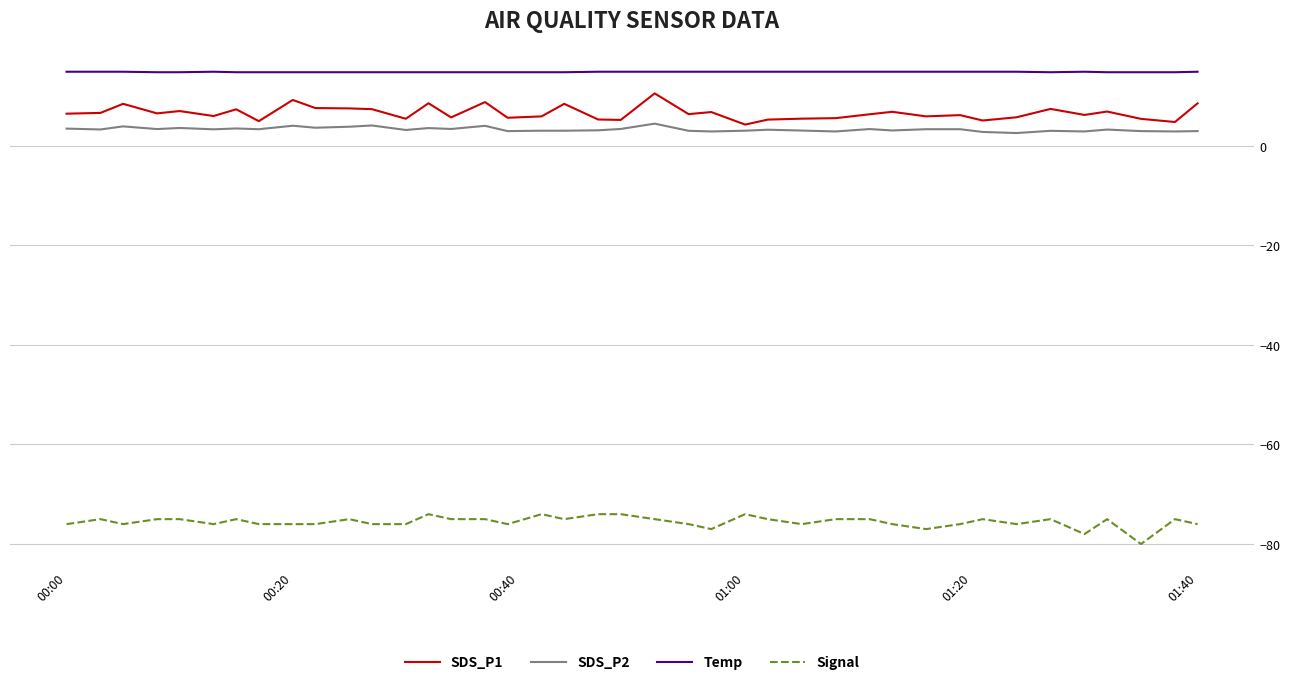

List the series in order of their peak value, highest first.

Temp, SDS_P1, SDS_P2, Signal